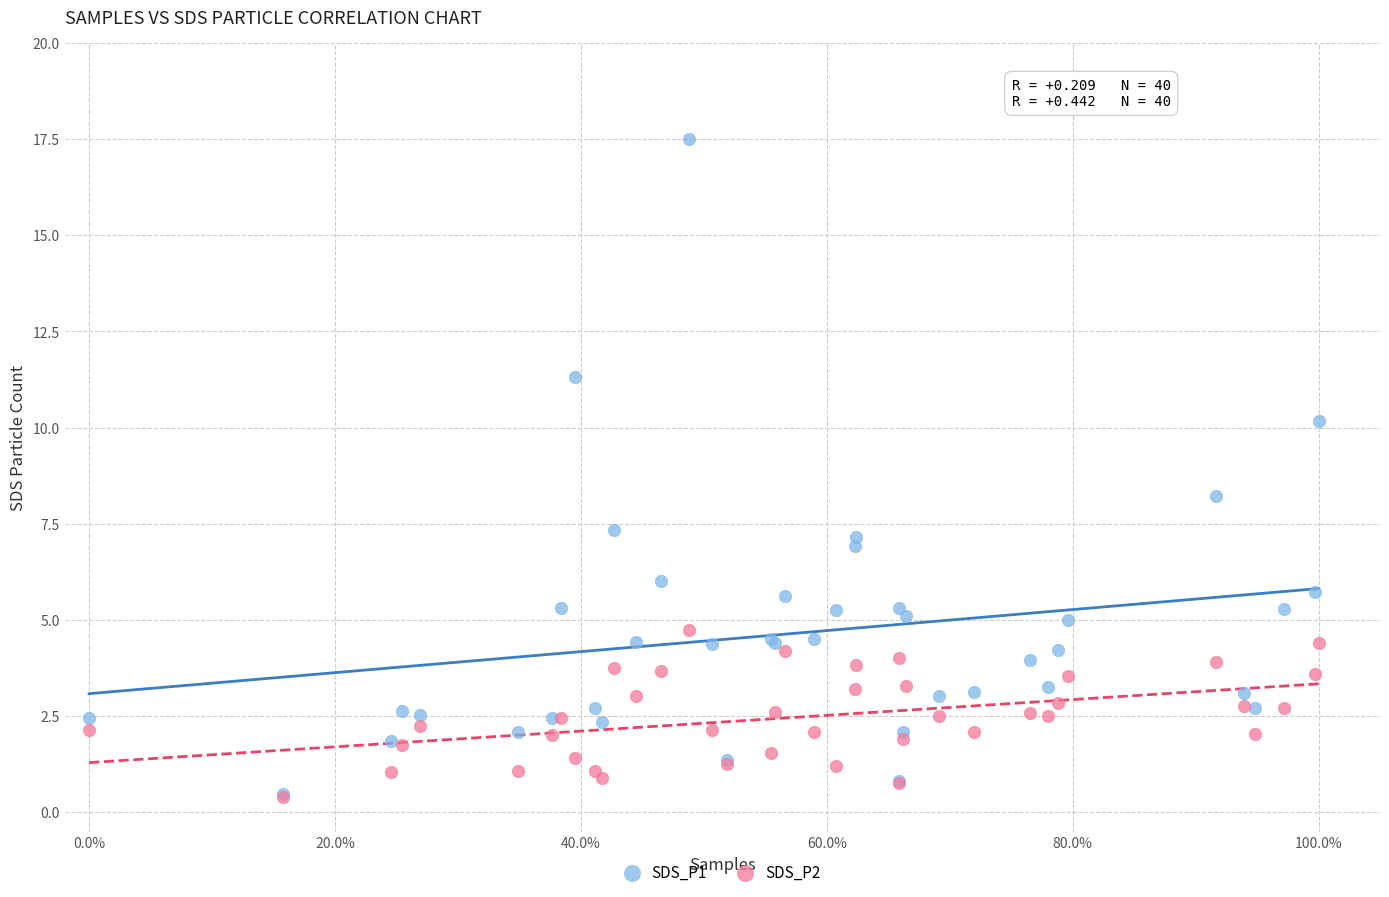

Across all series, what Y value is closest to 8?

8.2